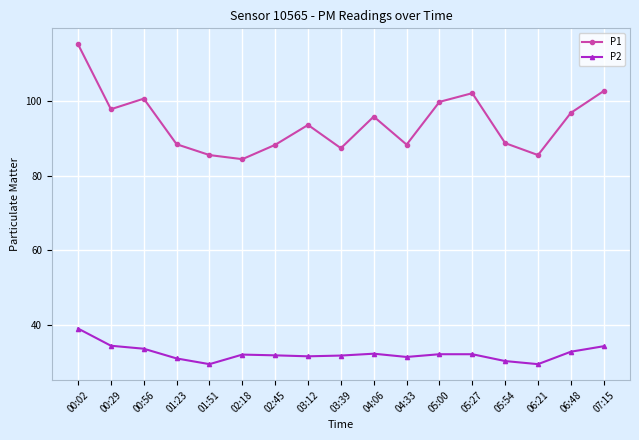

Which series has the widest spread of values?

P1